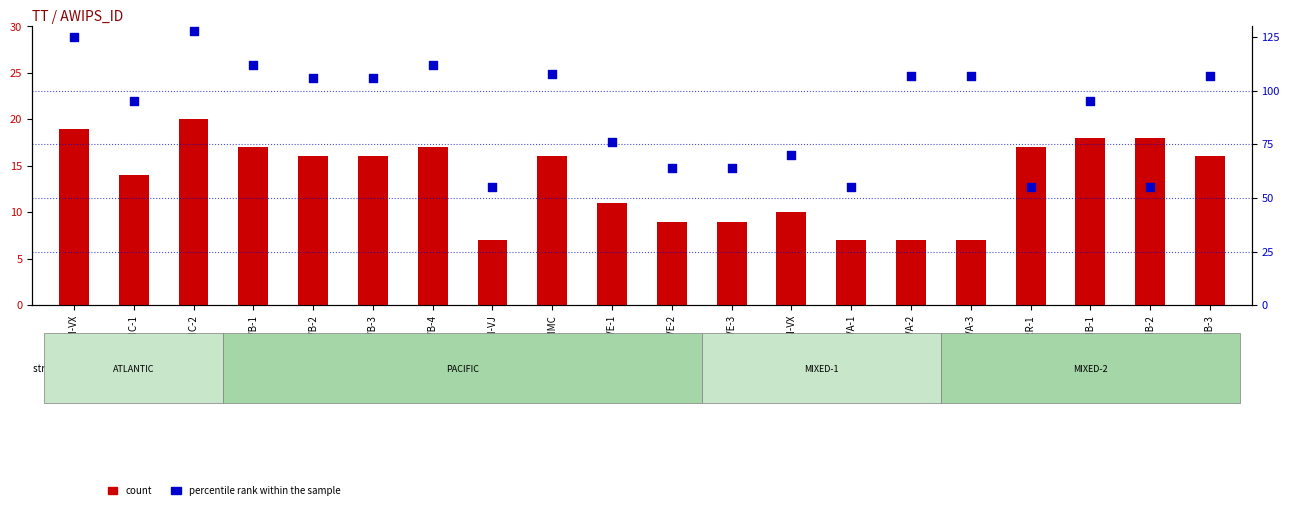

Which series has the largest total across all categories?

percentile rank within the sample